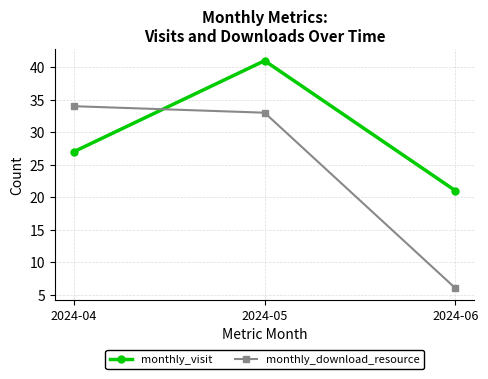

The value of monthly_download_resource at 2024-06 is 10. True or false?

False